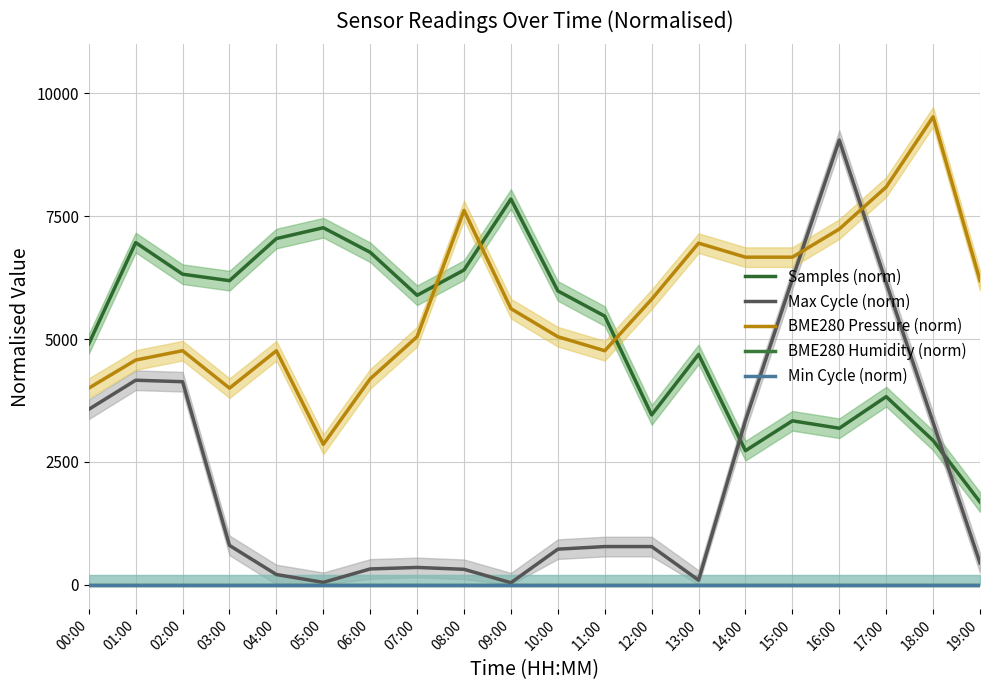

Is it true that Max Cycle (norm) equals 45.6 at 05:00?

True